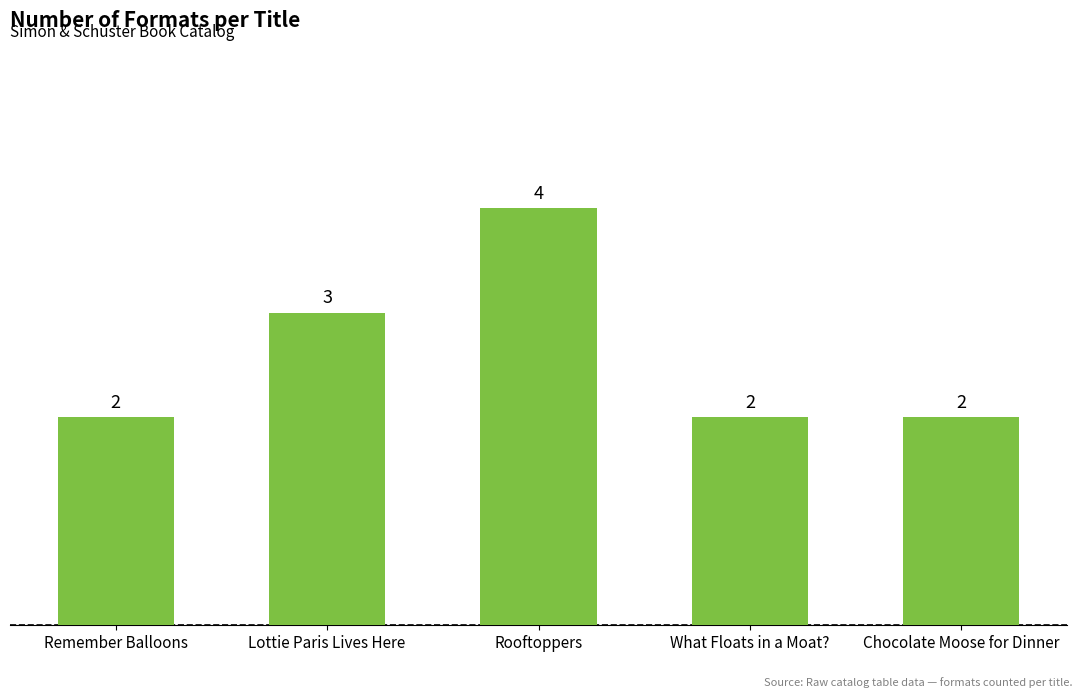

Is it true that the value at Remember Balloons is 2?

True